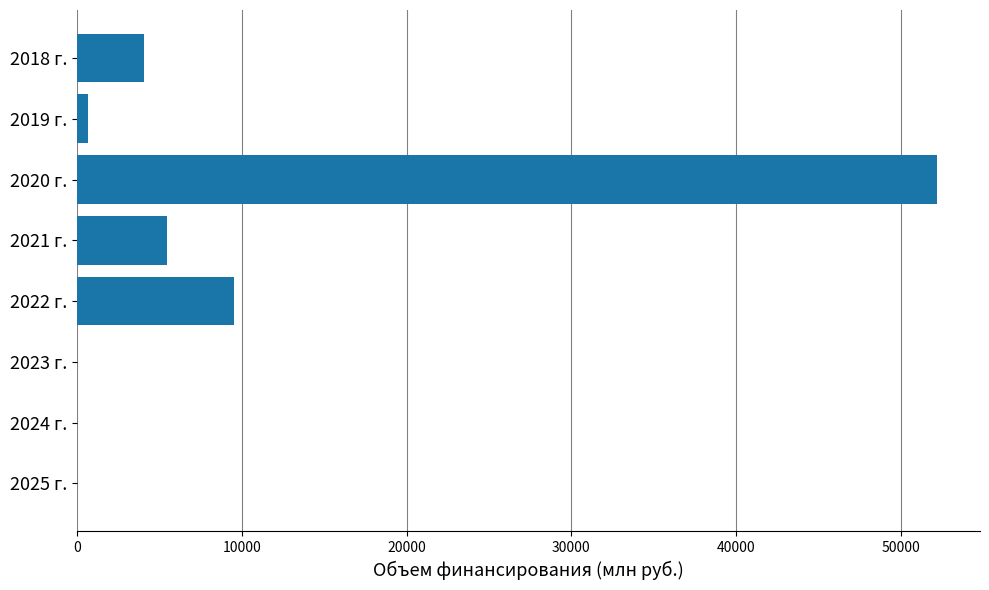

Between 2022 г. and 2025 г., which is larger?

2022 г.